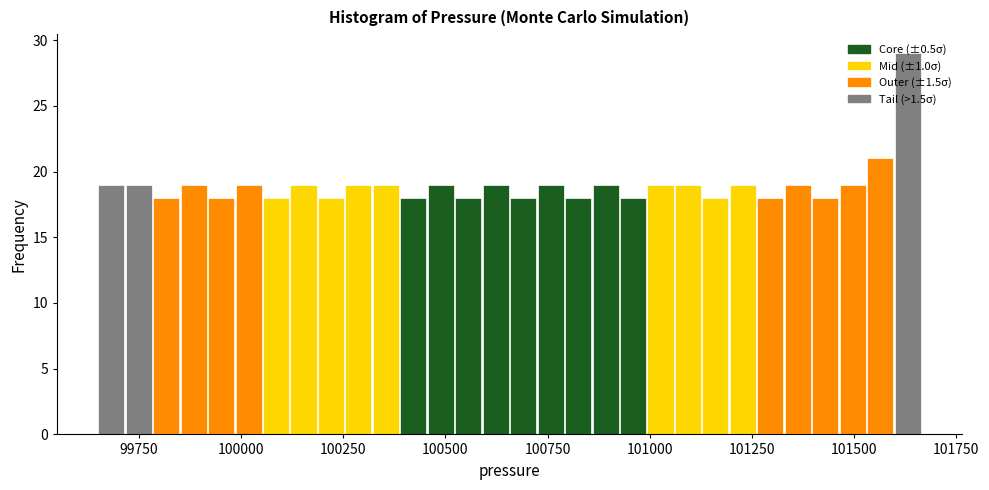

Read against the x-axis, roughly where is the centre of the tallest bar?

101650